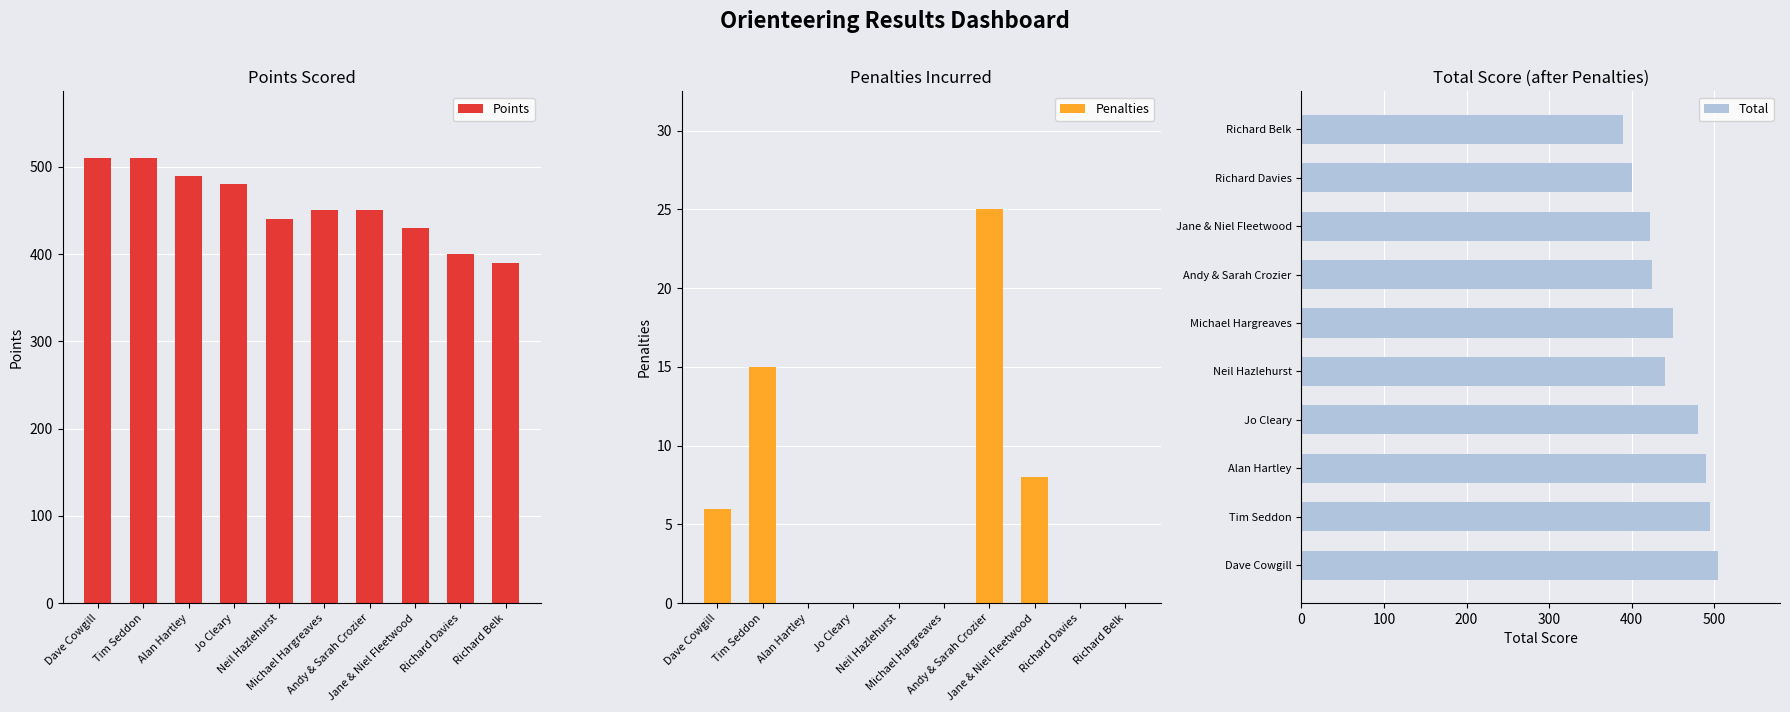

Rank the series by their maximum value, from highest to lowest.

Points, Total, Penalties